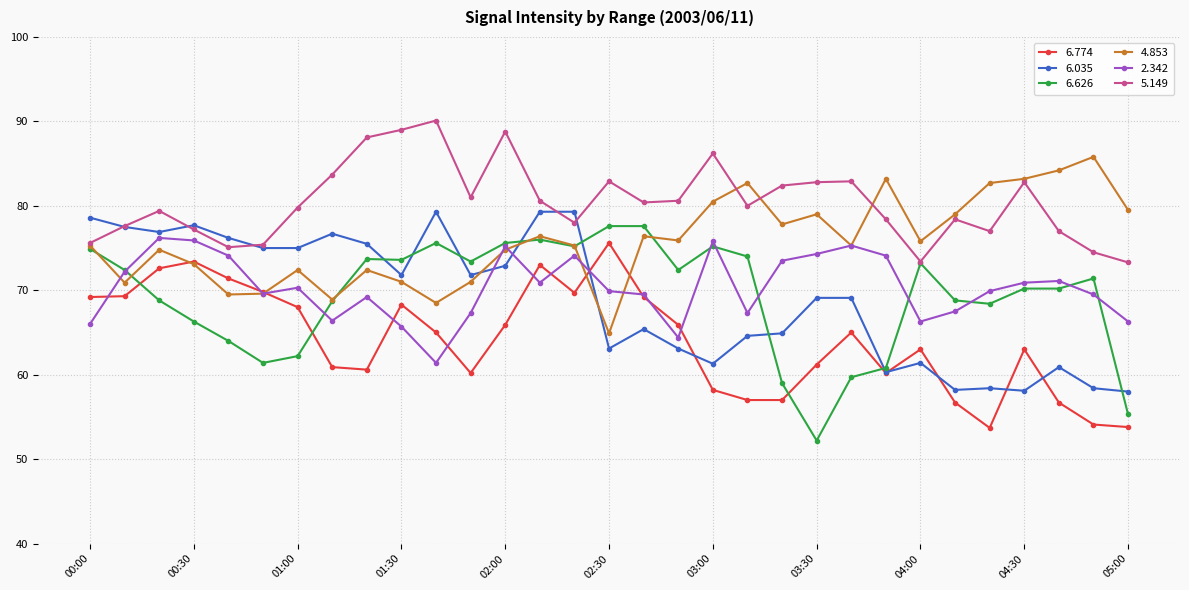

Which series has the widest spread of values?

6.626